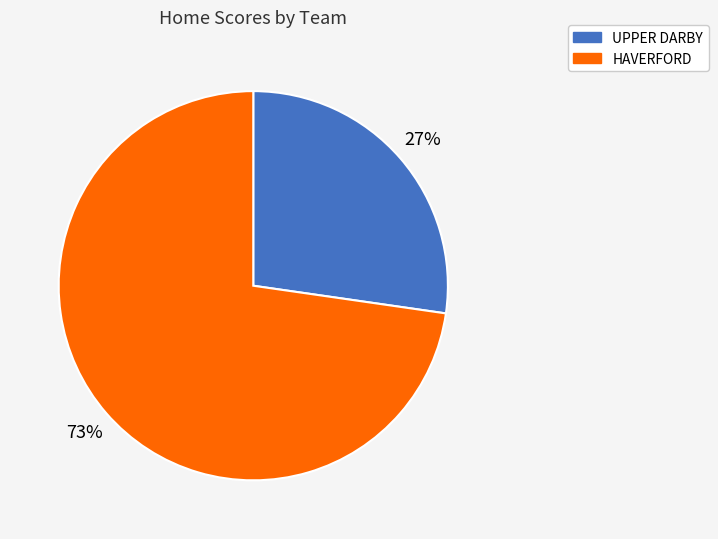

Between HAVERFORD and UPPER DARBY, which is larger?

HAVERFORD